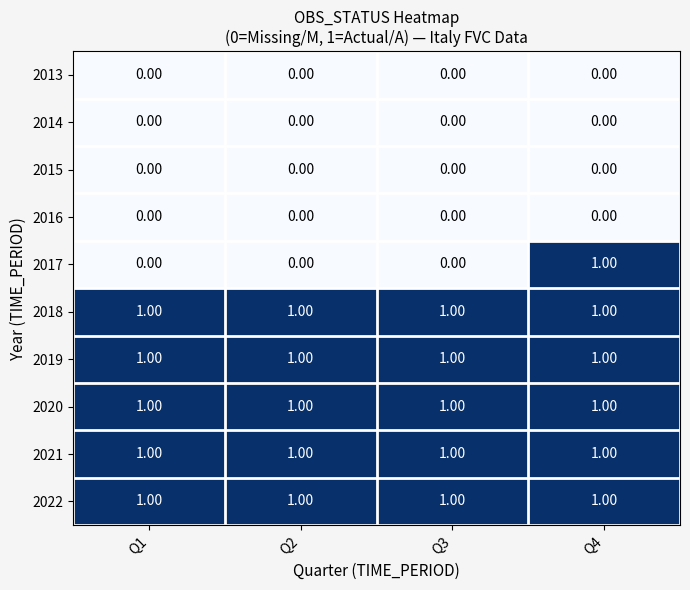

Which series has the largest range (max minus min)?

2017